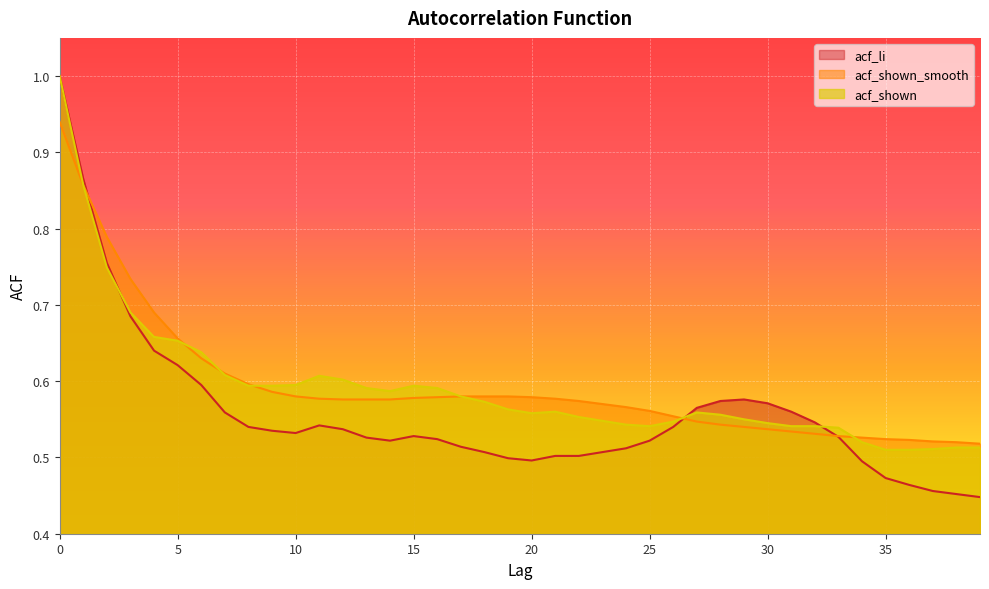

Rank the series at 31 from lowest to highest value.

acf_shown_smooth, acf_shown, acf_li